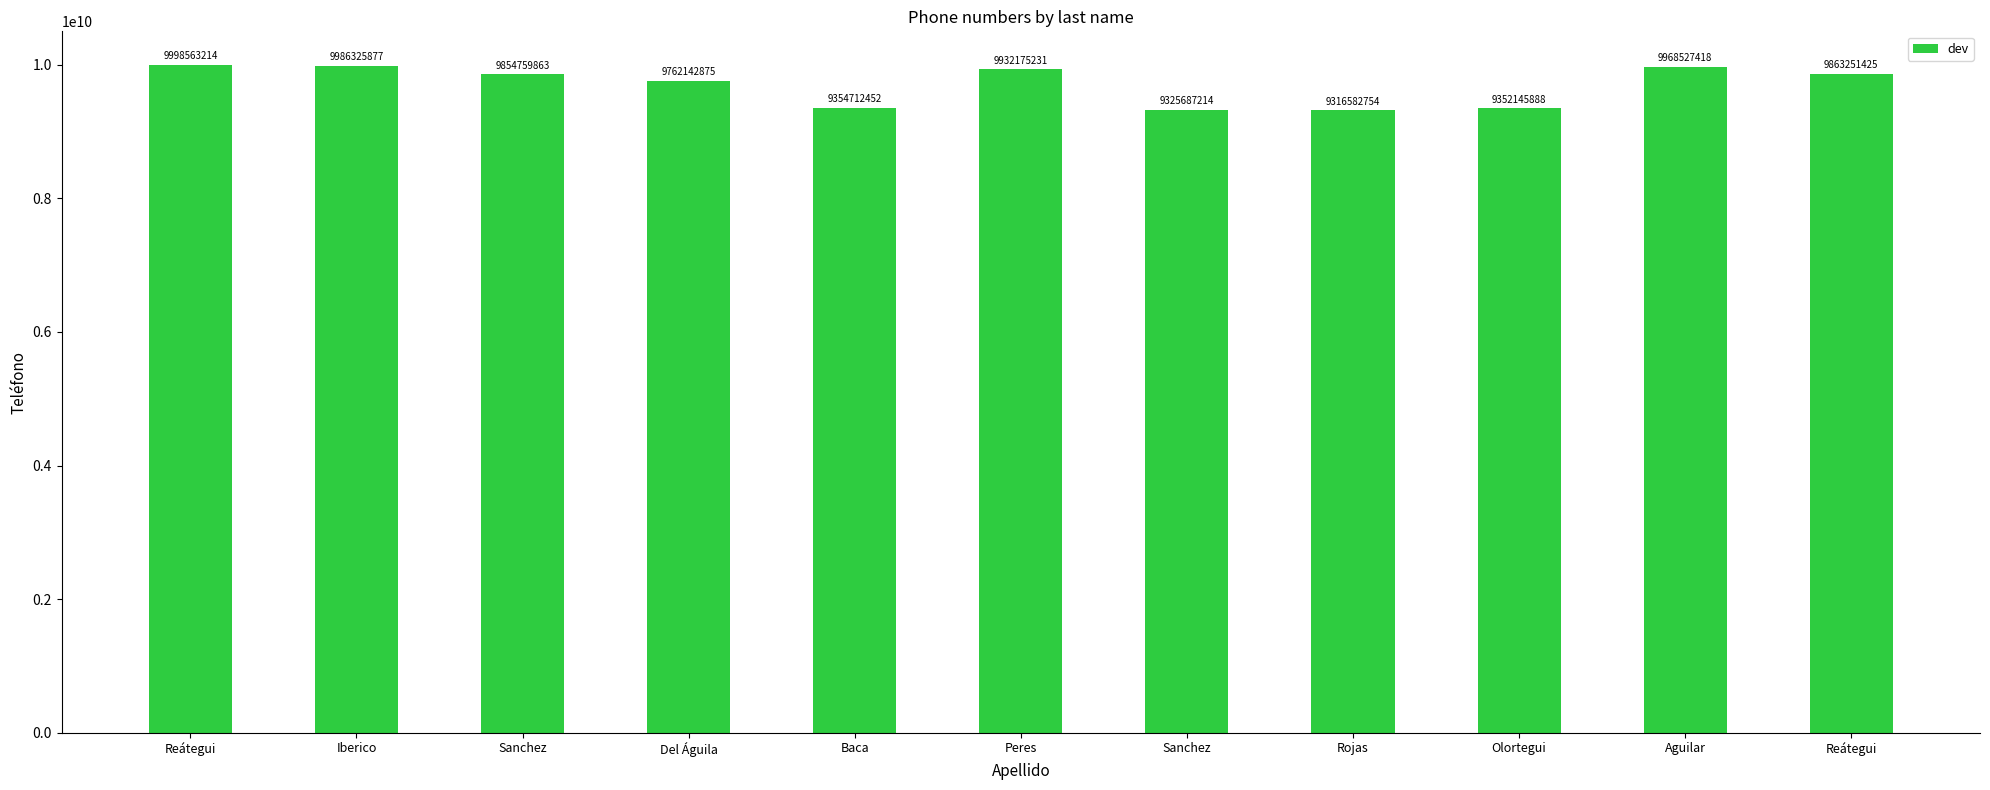

Rank the categories by value from lowest to highest.

Rojas, Sanchez, Olortegui, Baca, Del Águila, Sanchez, Reátegui, Peres, Aguilar, Iberico, Reátegui